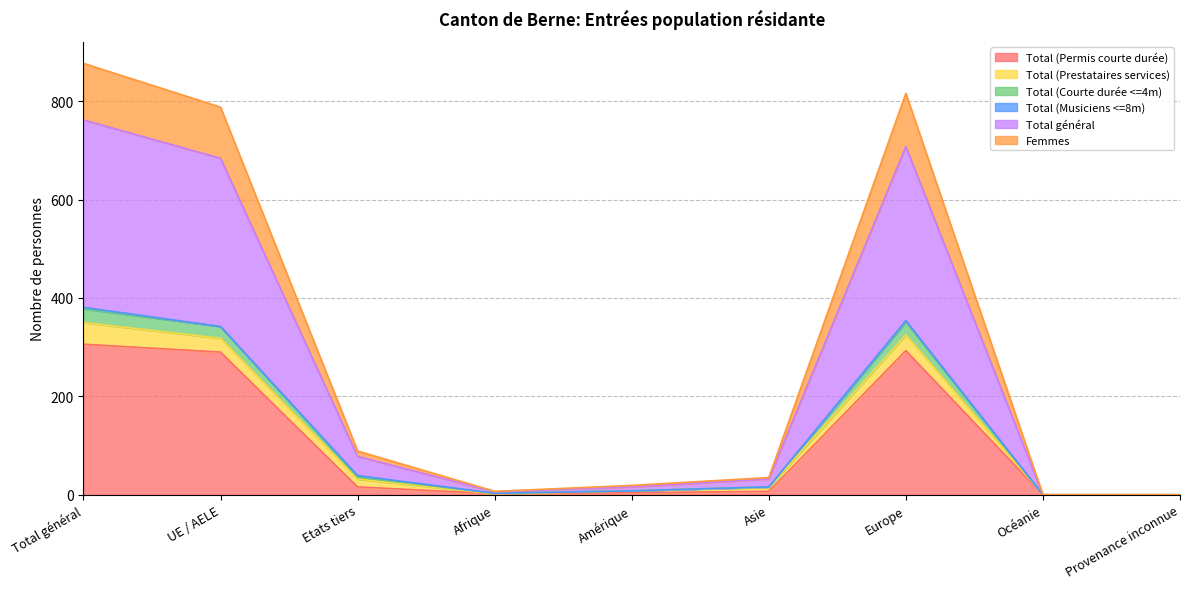

What is the label of the 1st point from the right?

Provenance inconnue